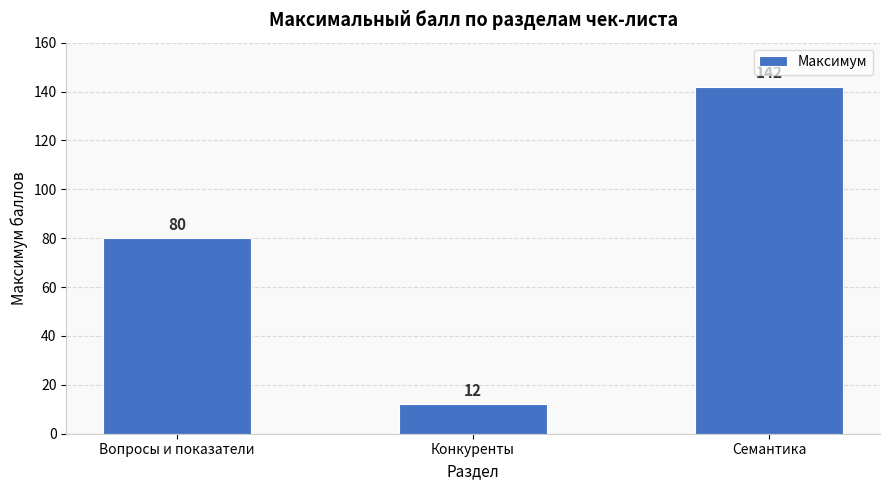

What is the minimum value shown in the chart?

12